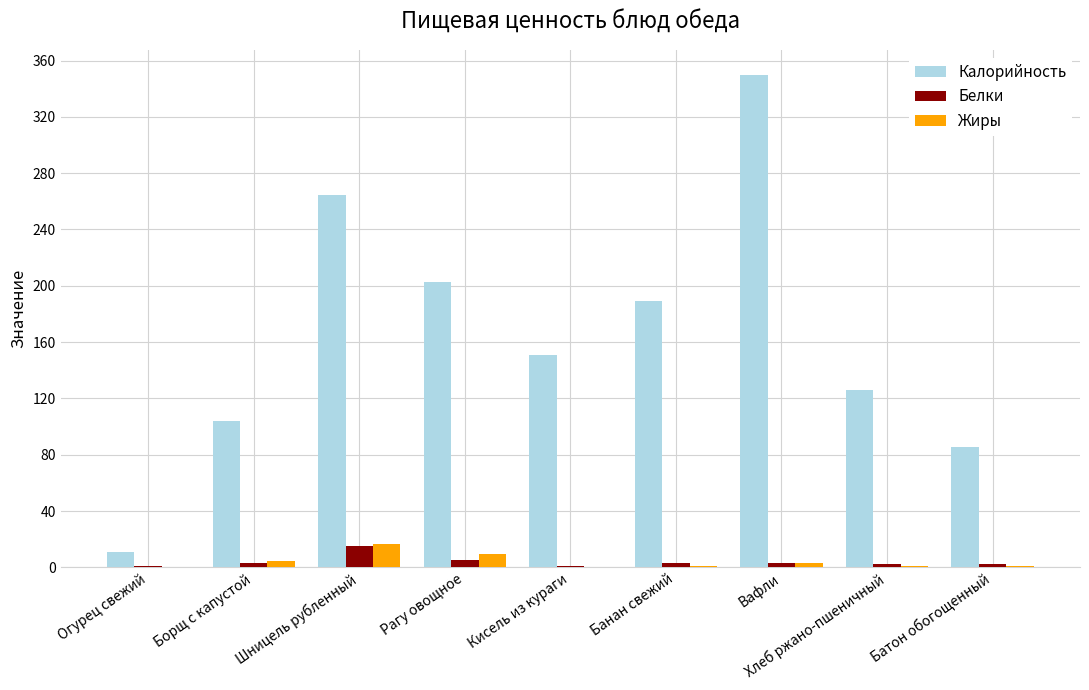

What is the sum of all Жиры values?

37.1